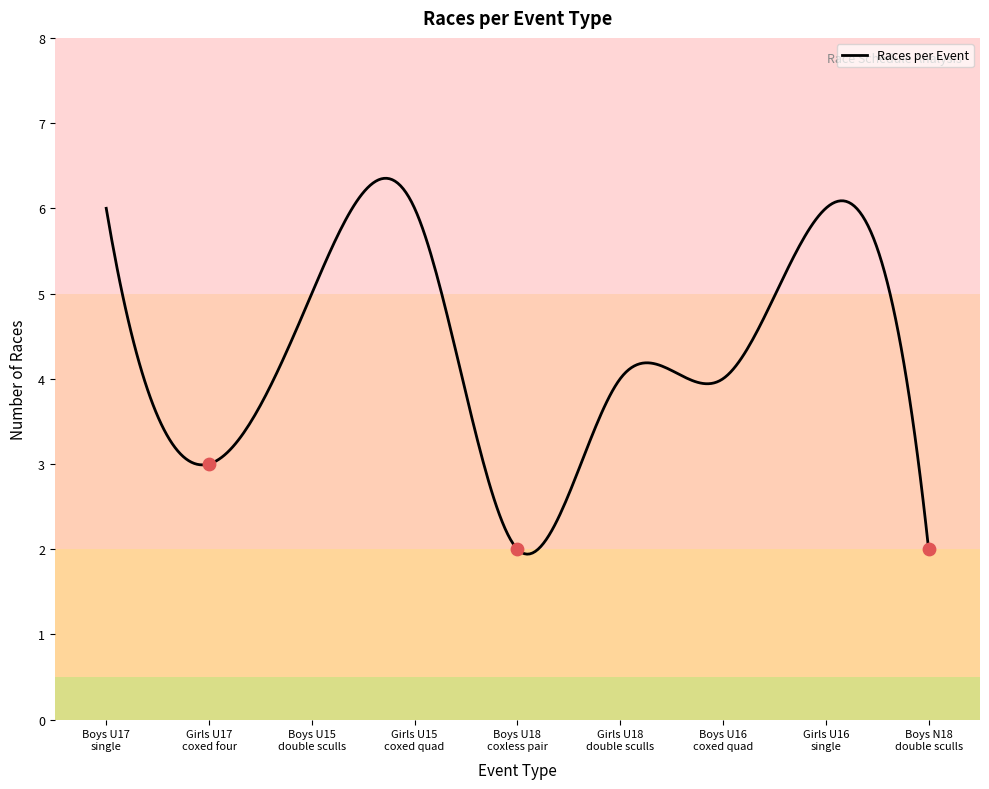

What is the ratio of the value at Girls U16 single to the value at Boys U17 single?

1.0